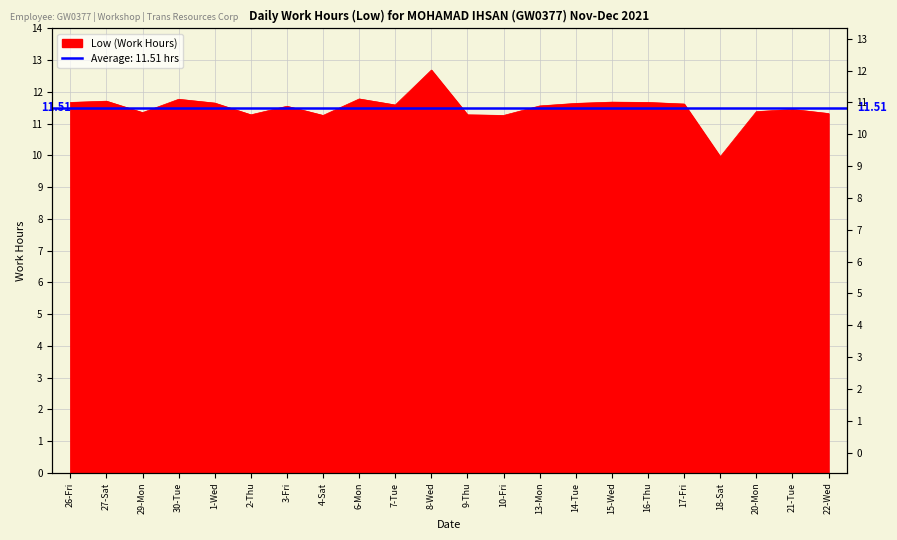

Count the number of categories in the chart.

22